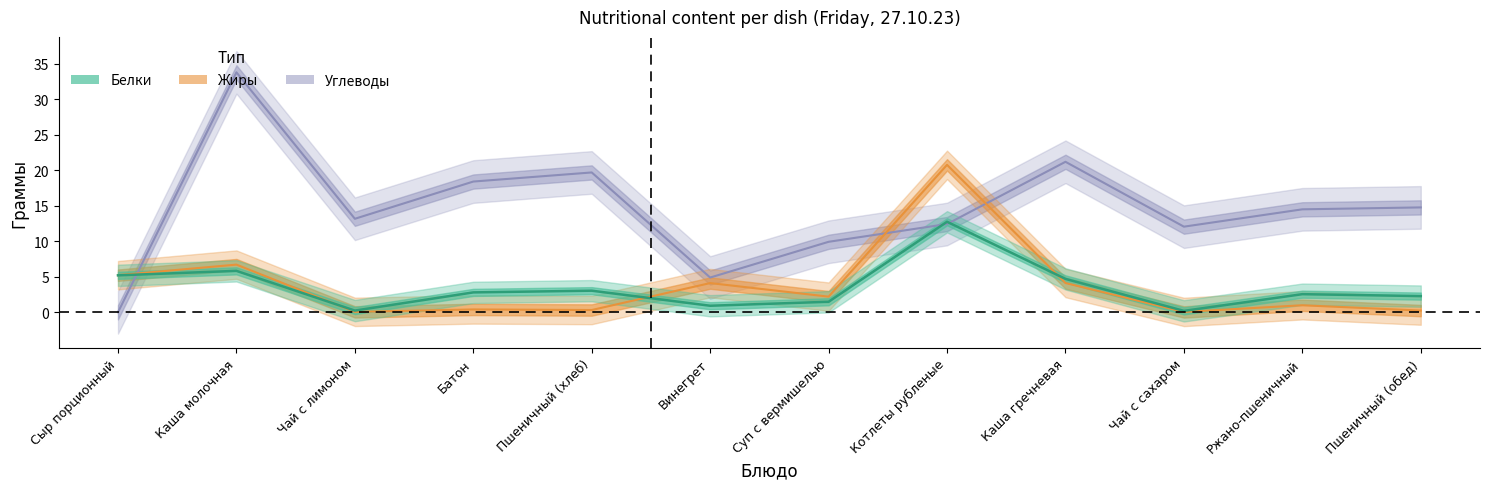

At which category does the chart reach its minimum across all series?

Сыр порционный